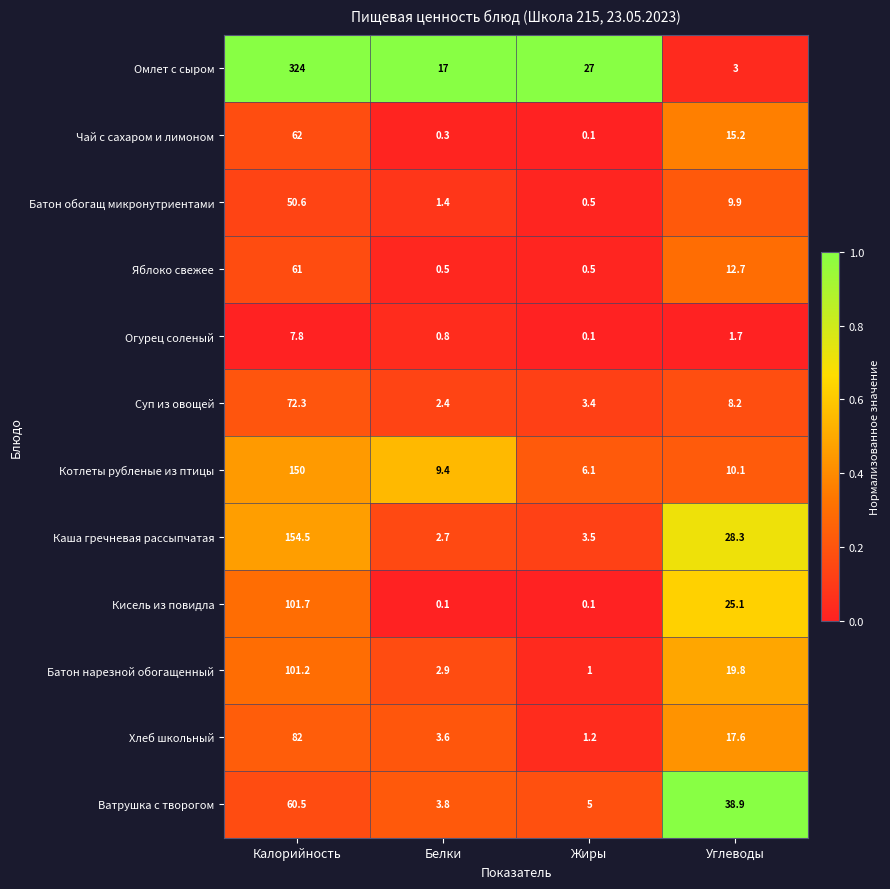

Which series has the largest range (max minus min)?

Омлет с сыром